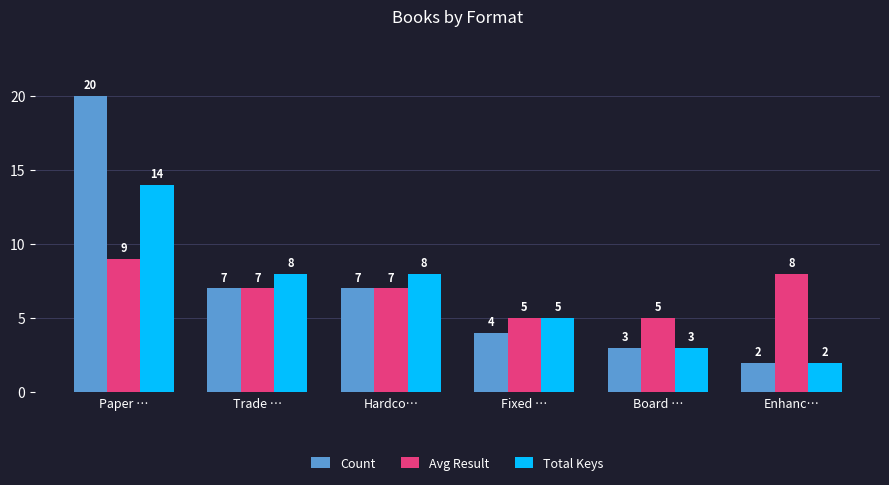

What is the difference between the maximum and minimum values in the Total Keys series?

12